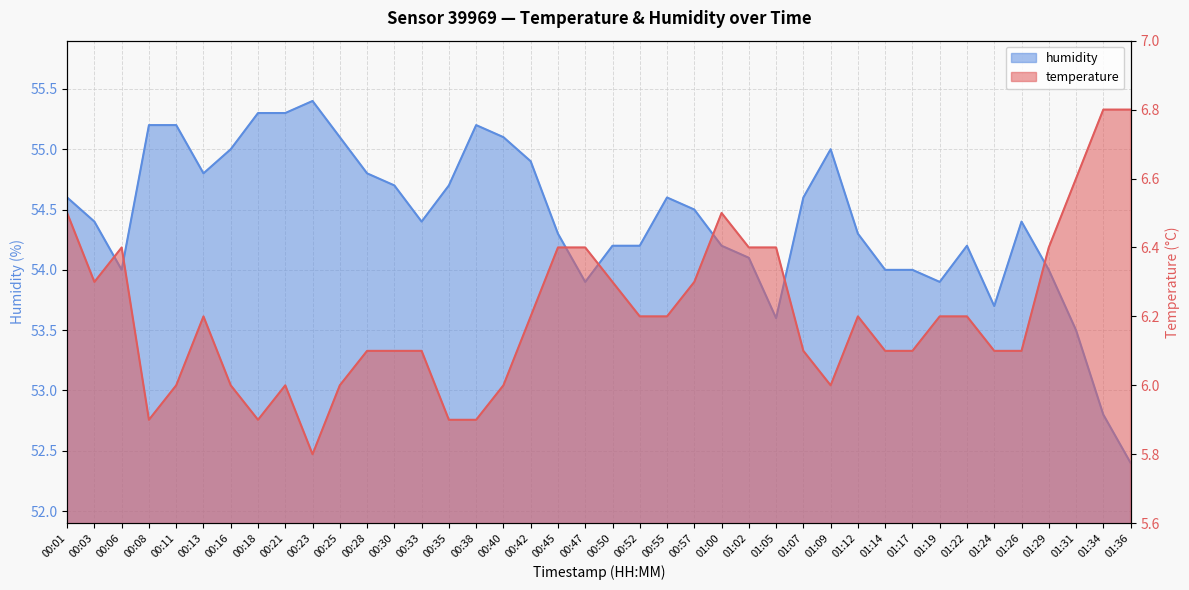

Which series has the largest total across all categories?

humidity